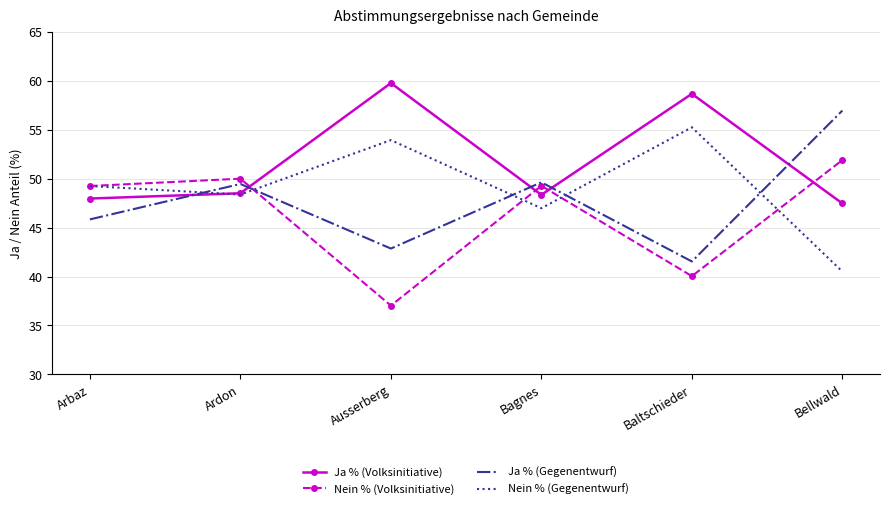

Is it true that Nein % (Gegenentwurf) equals 49.2 at Arbaz?

True